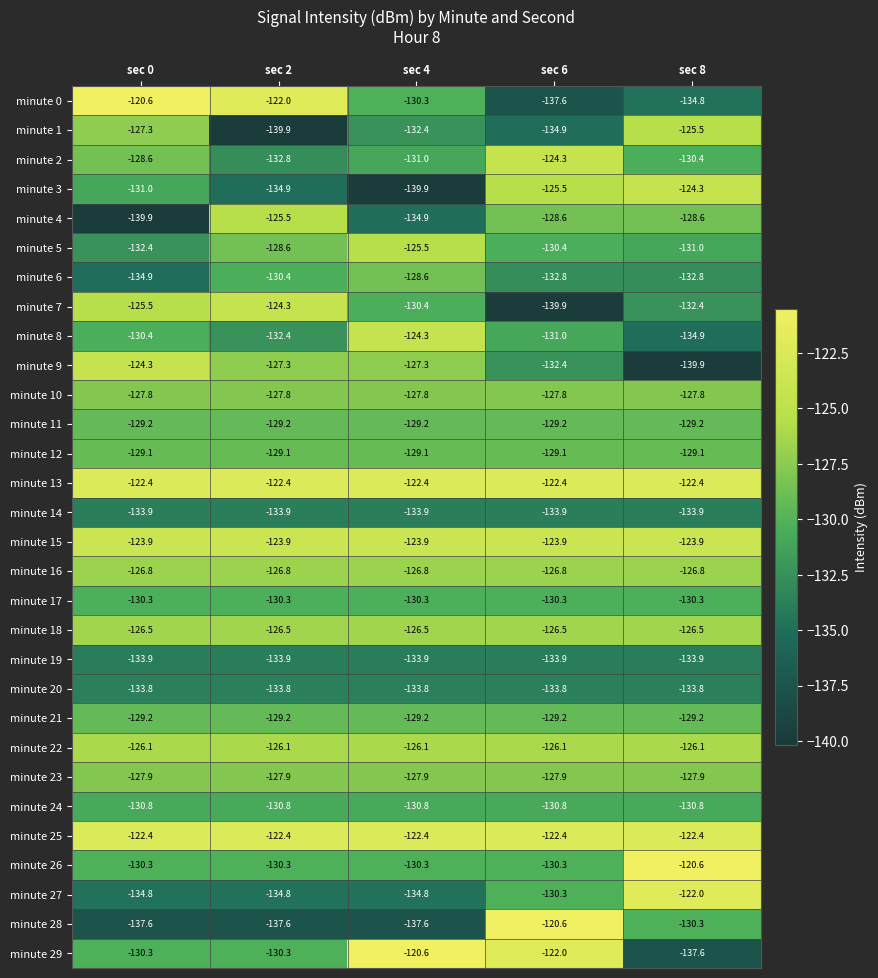

List the labels in order of minute 0 value, largest first.

sec 0, sec 2, sec 4, sec 8, sec 6